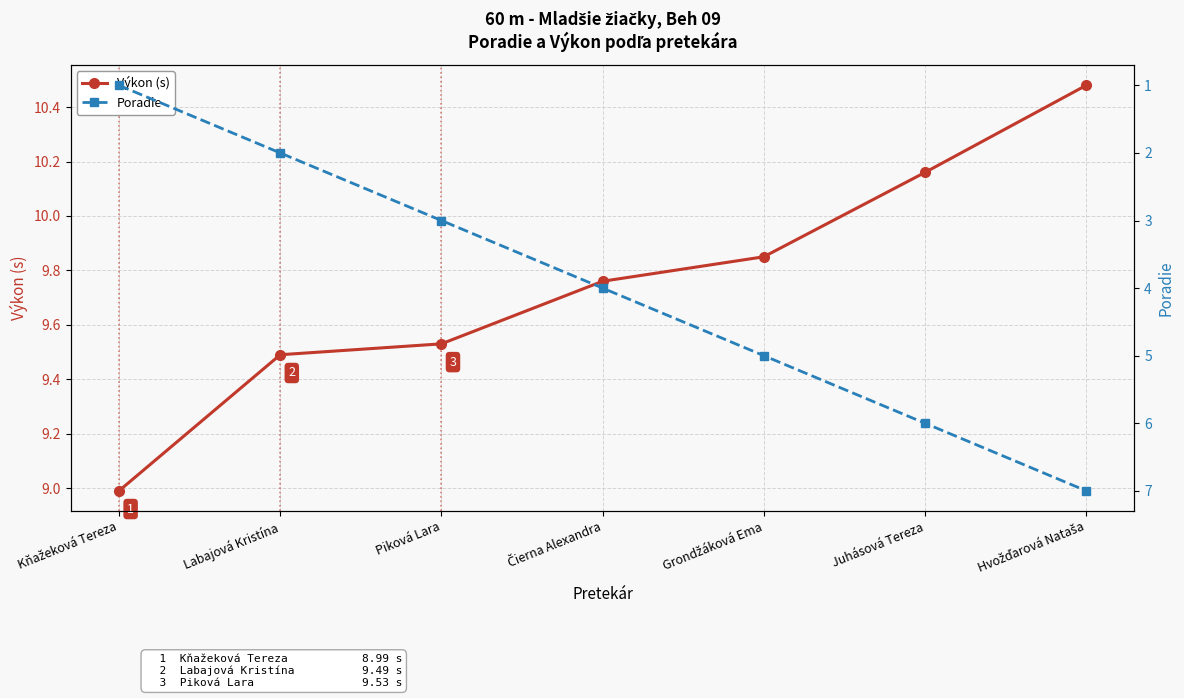

At Hvožďarová Nataša, list the series in order from smallest to largest.

Poradie, Výkon (s)